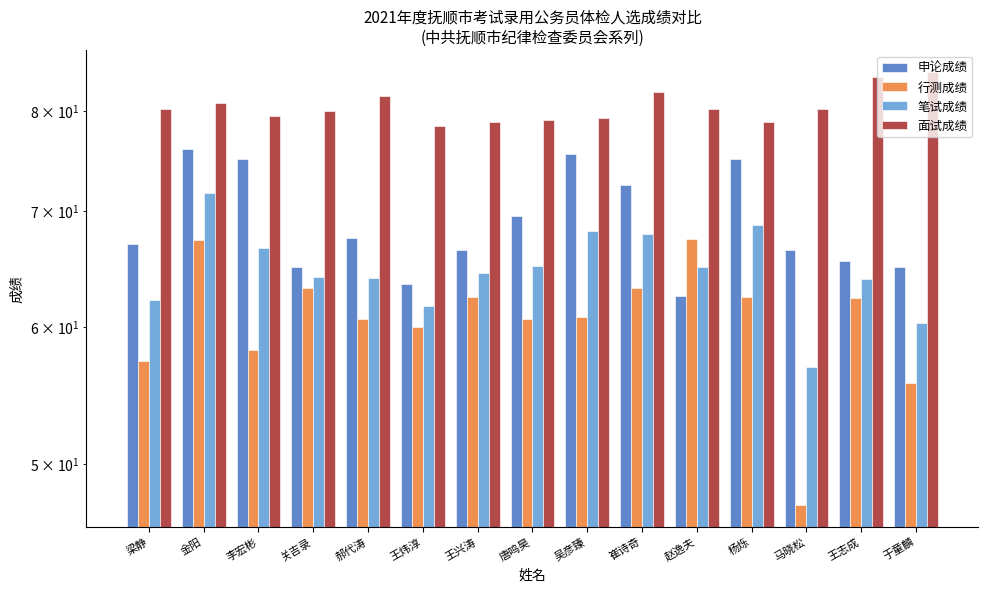

At which label does 笔试成绩 first exceed 64?

金阳